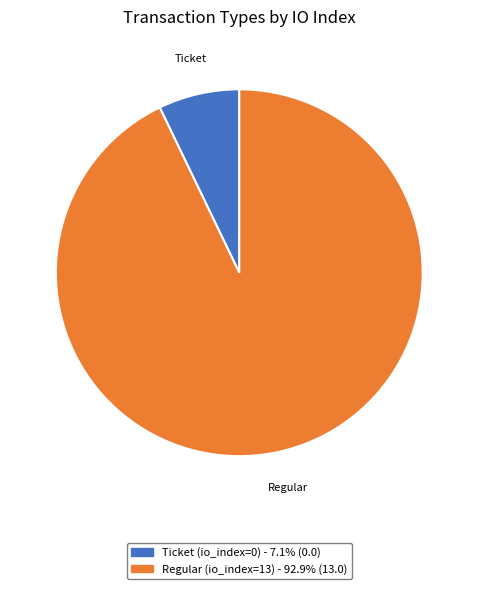

Which slice is the smallest?

Ticket (io_index=0)